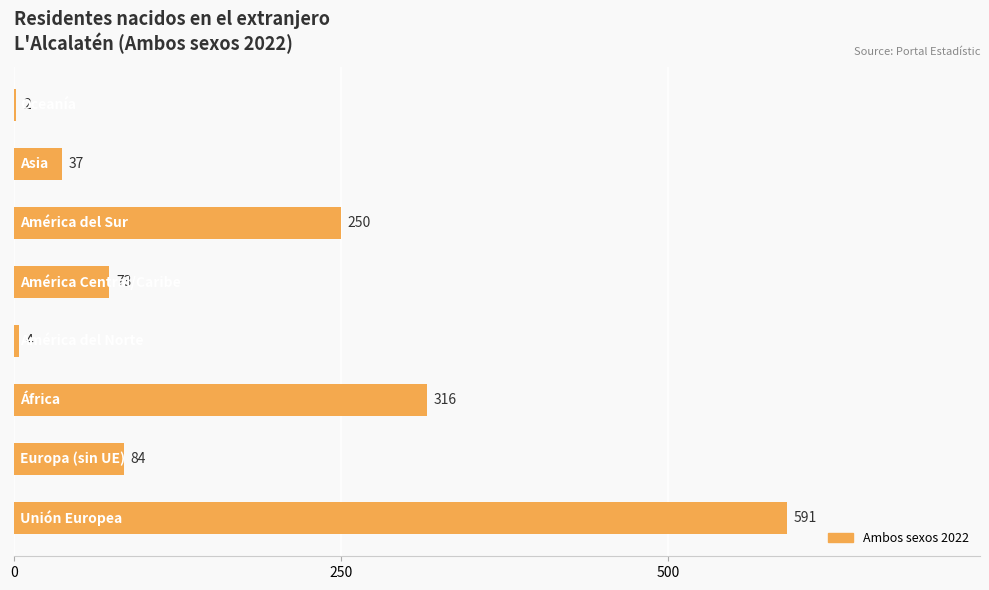

What is the sum of all values?

1357